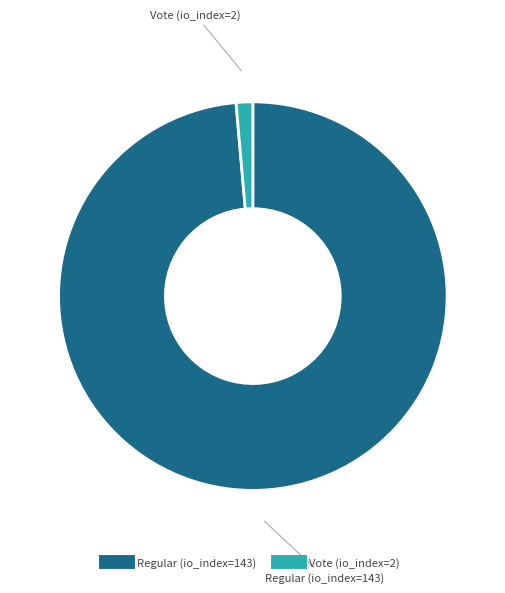

True or false: Vote (io_index=2) accounts for 11% of the total.

False